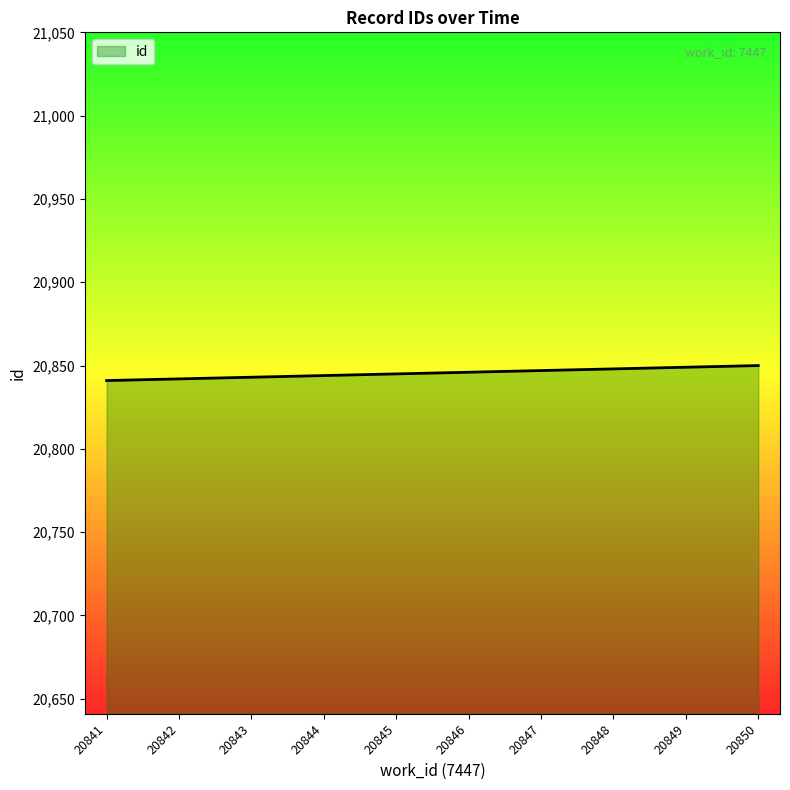

What is the sum of all values?

208455